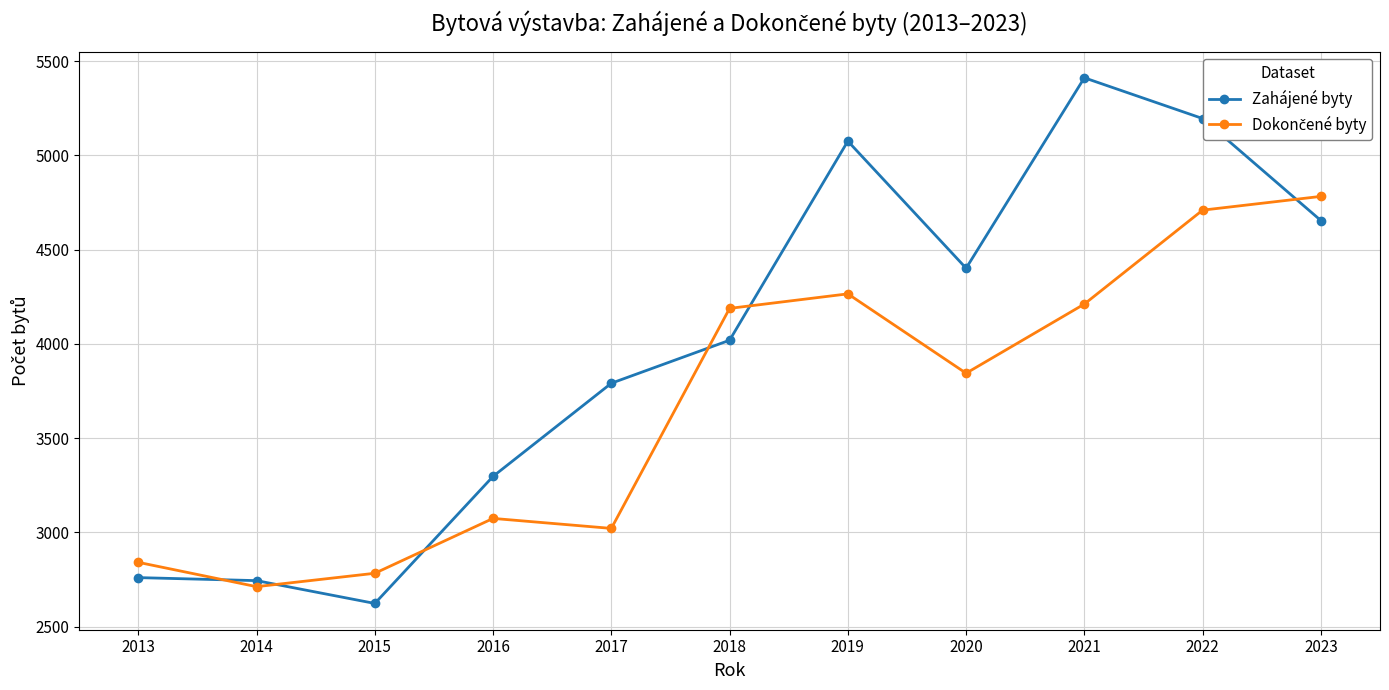

At which category does Zahájené byty reach its first local valley?

2015